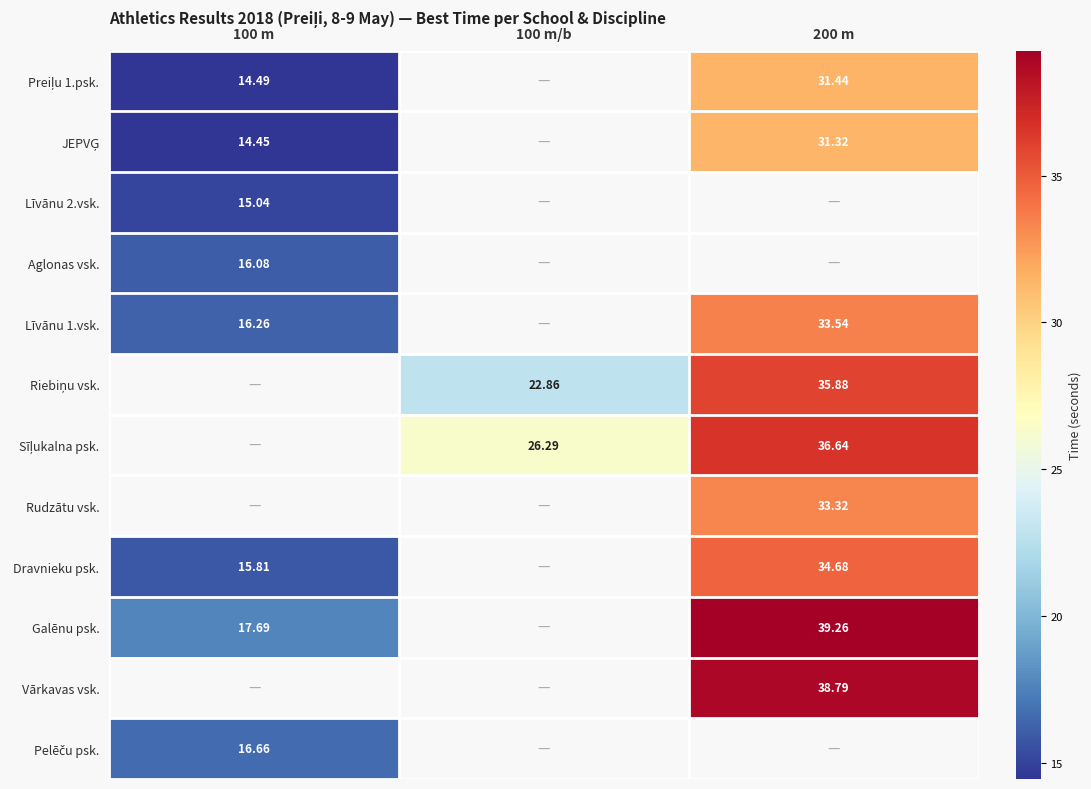

How many series are shown in this chart?

12